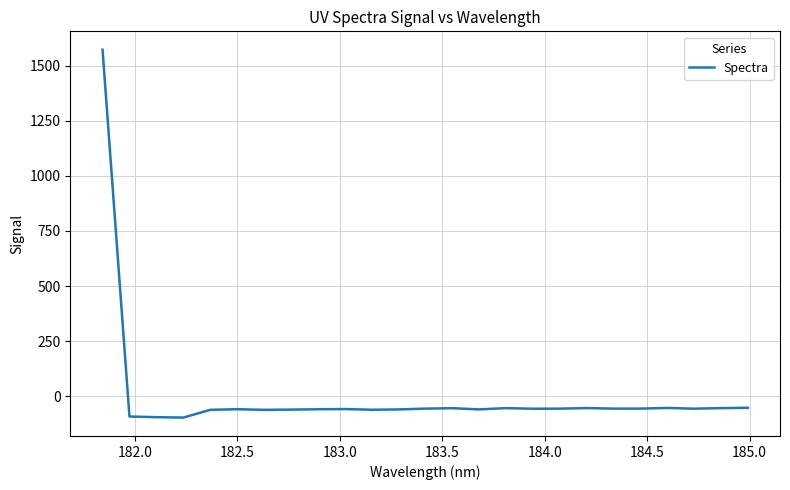

What is the smallest value displayed?

-96.6